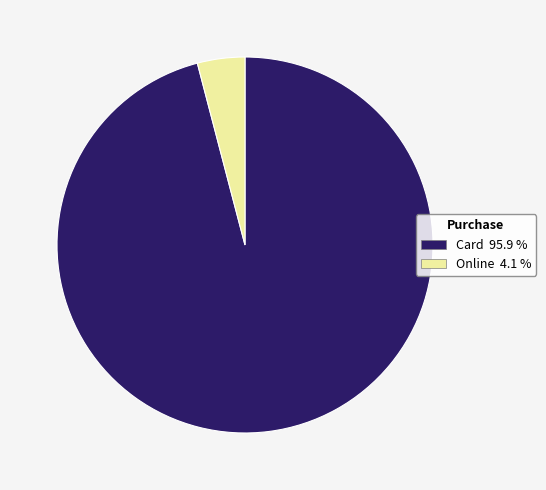

Rank the categories by value from lowest to highest.

Online, Card